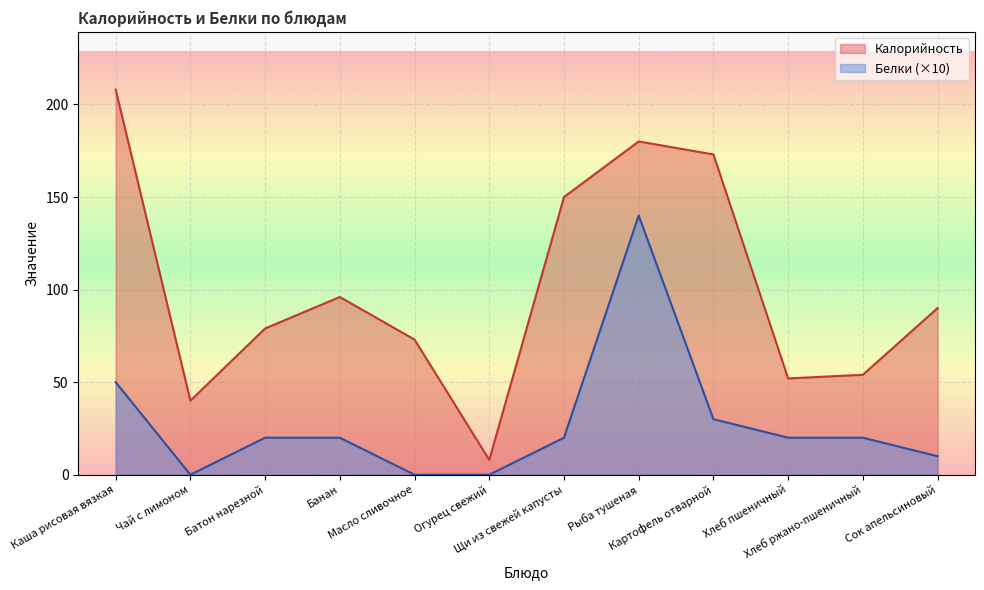

The value of Калорийность at Щи из свежей капусты is 88. True or false?

False